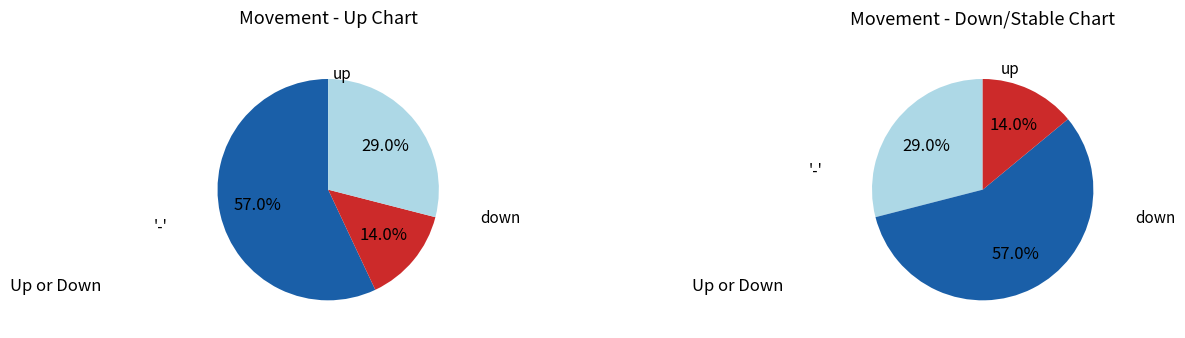

How many slices are in this pie chart?

3